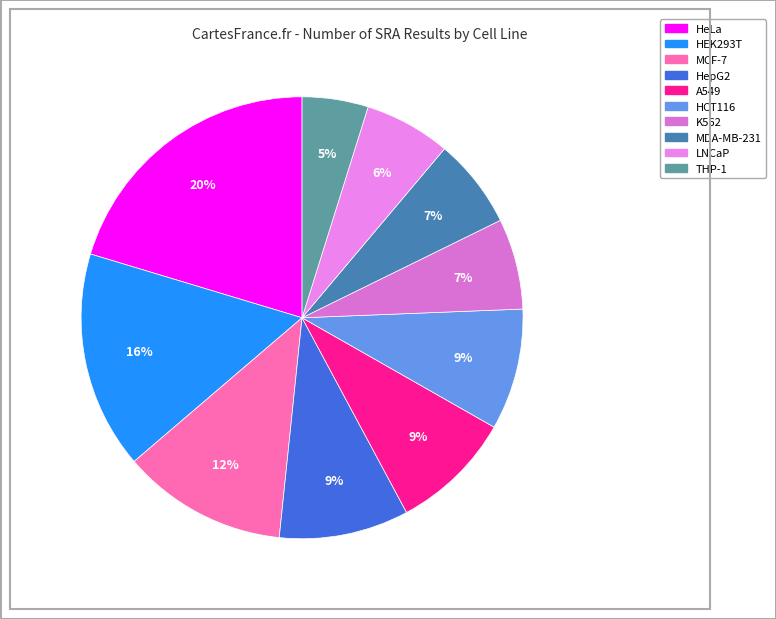

Between MDA-MB-231 and THP-1, which is larger?

MDA-MB-231